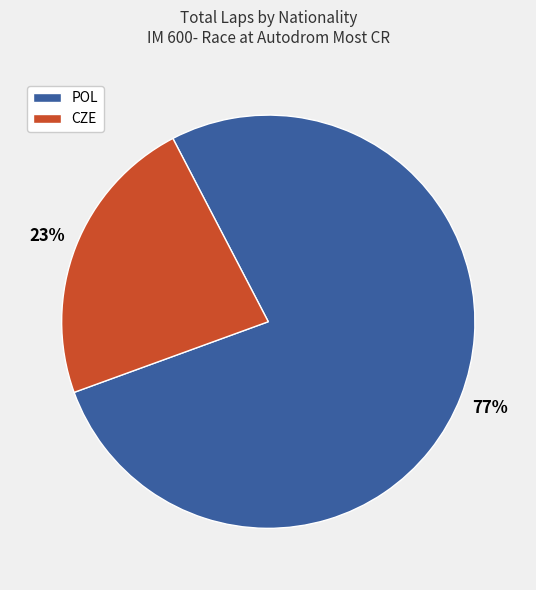

To the nearest percent, what is the average slice percentage?

50%